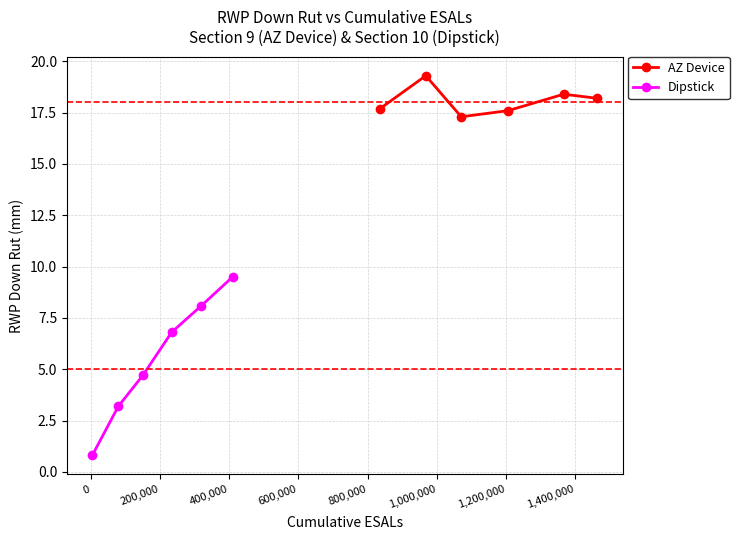

Which series has the largest total across all categories?

AZ Device